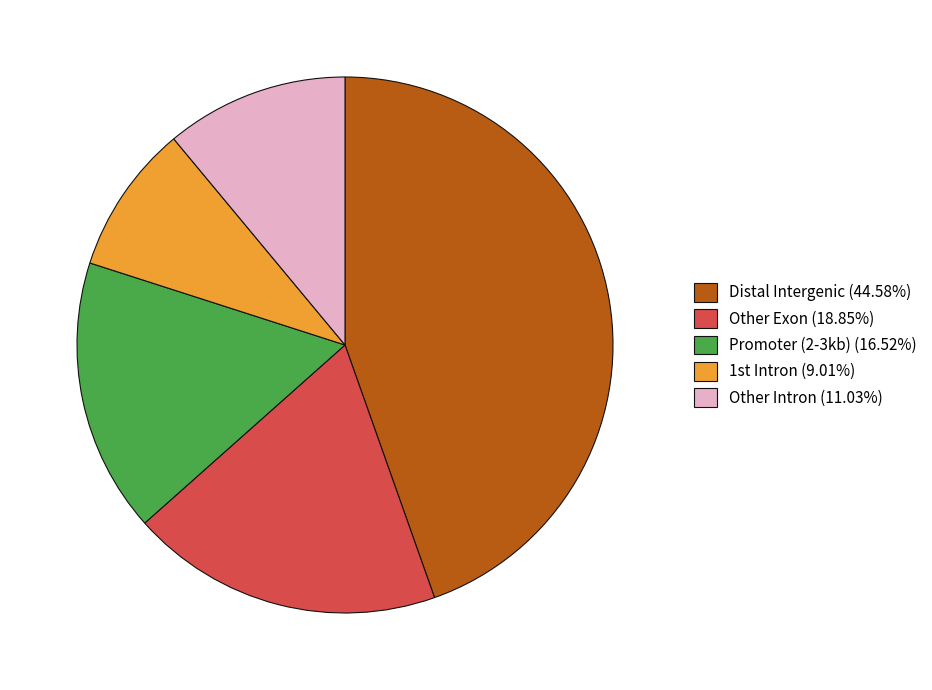

Is the sum of Other Exon (18.85%) and Other Intron (11.03%) greater than half?

No